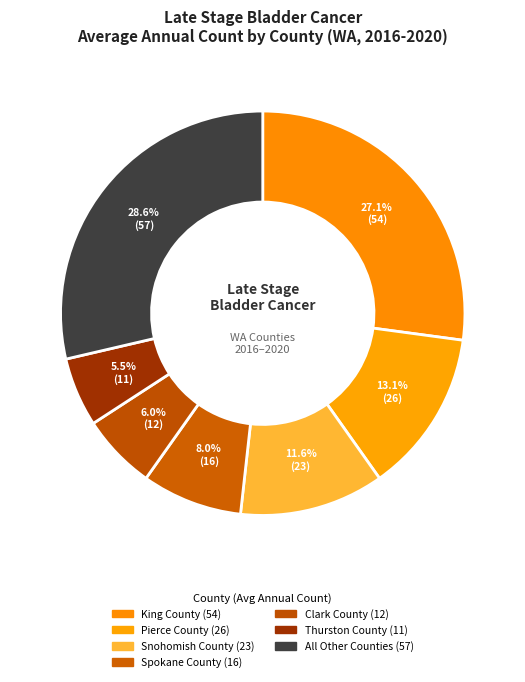

How many slices are in this pie chart?

7